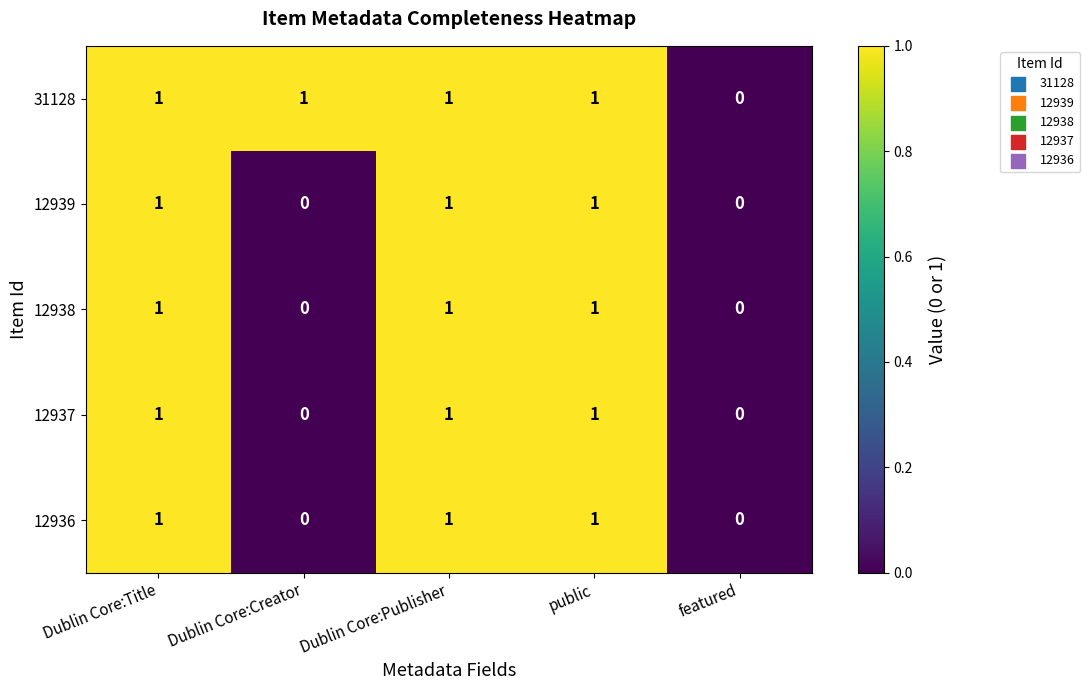

Which series has the largest total across all categories?

31128